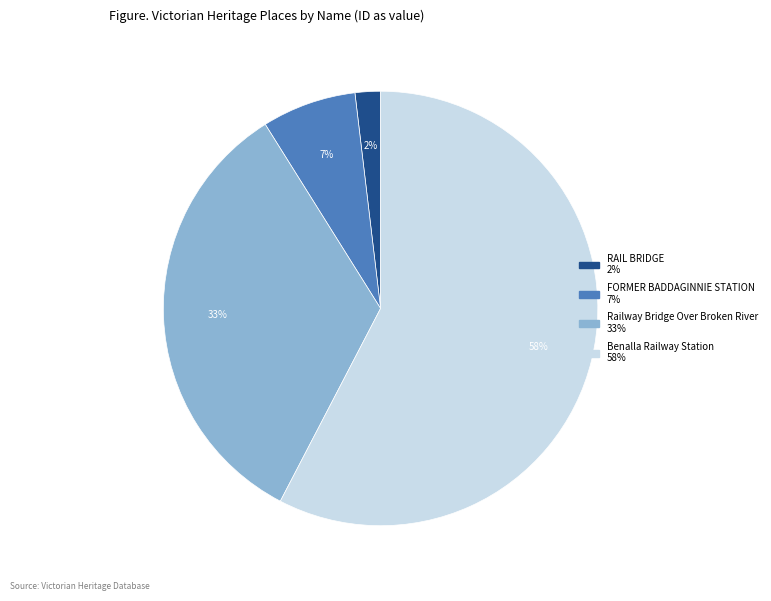

Count the number of slices in the pie.

4